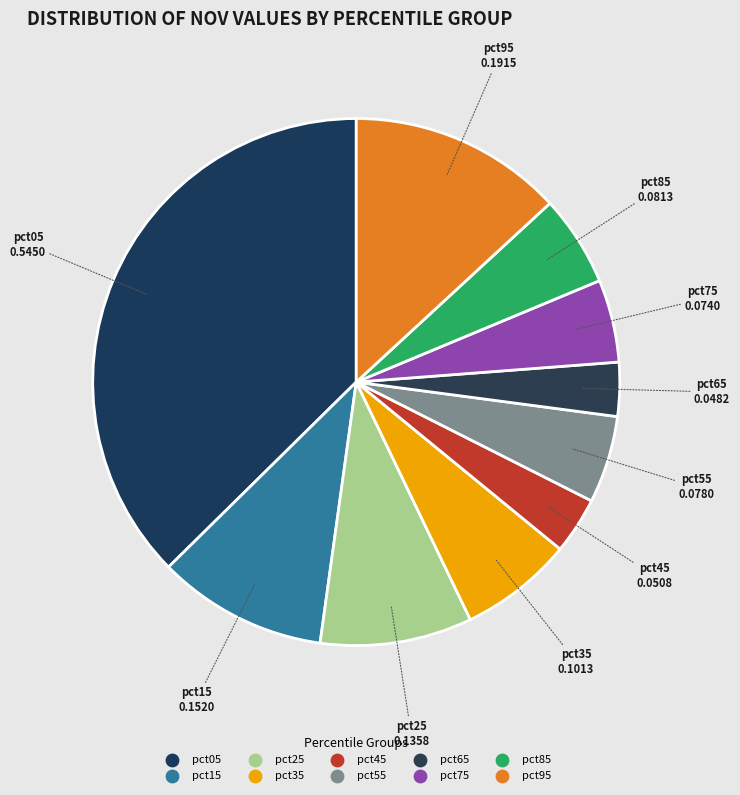

Count the number of slices in the pie.

10